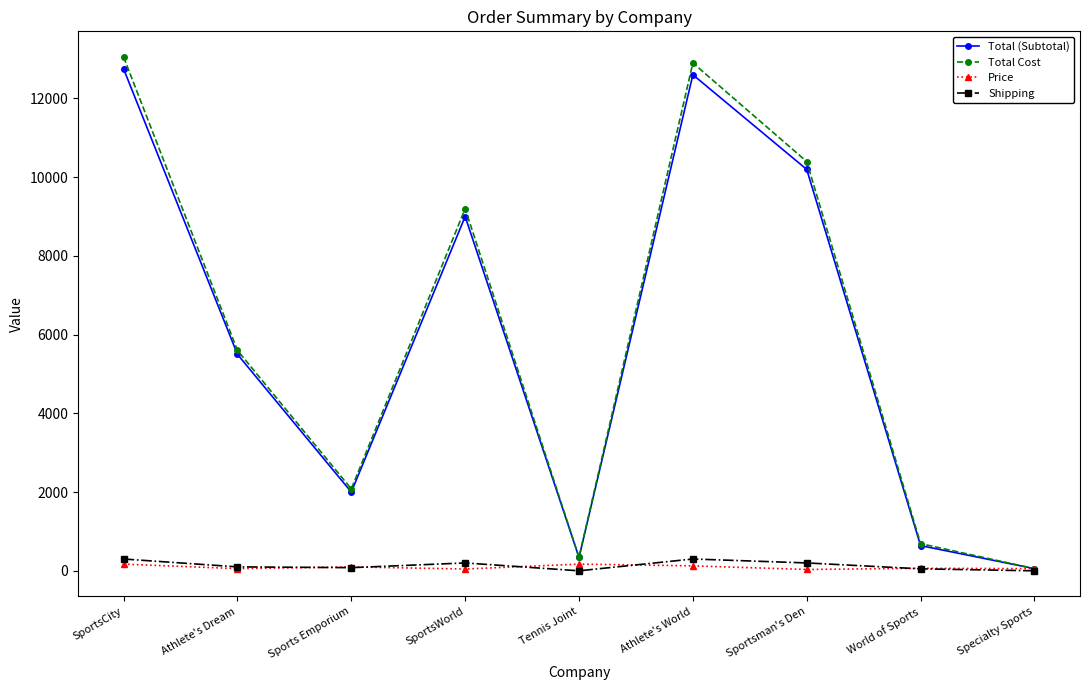

Where is the first local maximum for Total Cost?

SportsWorld